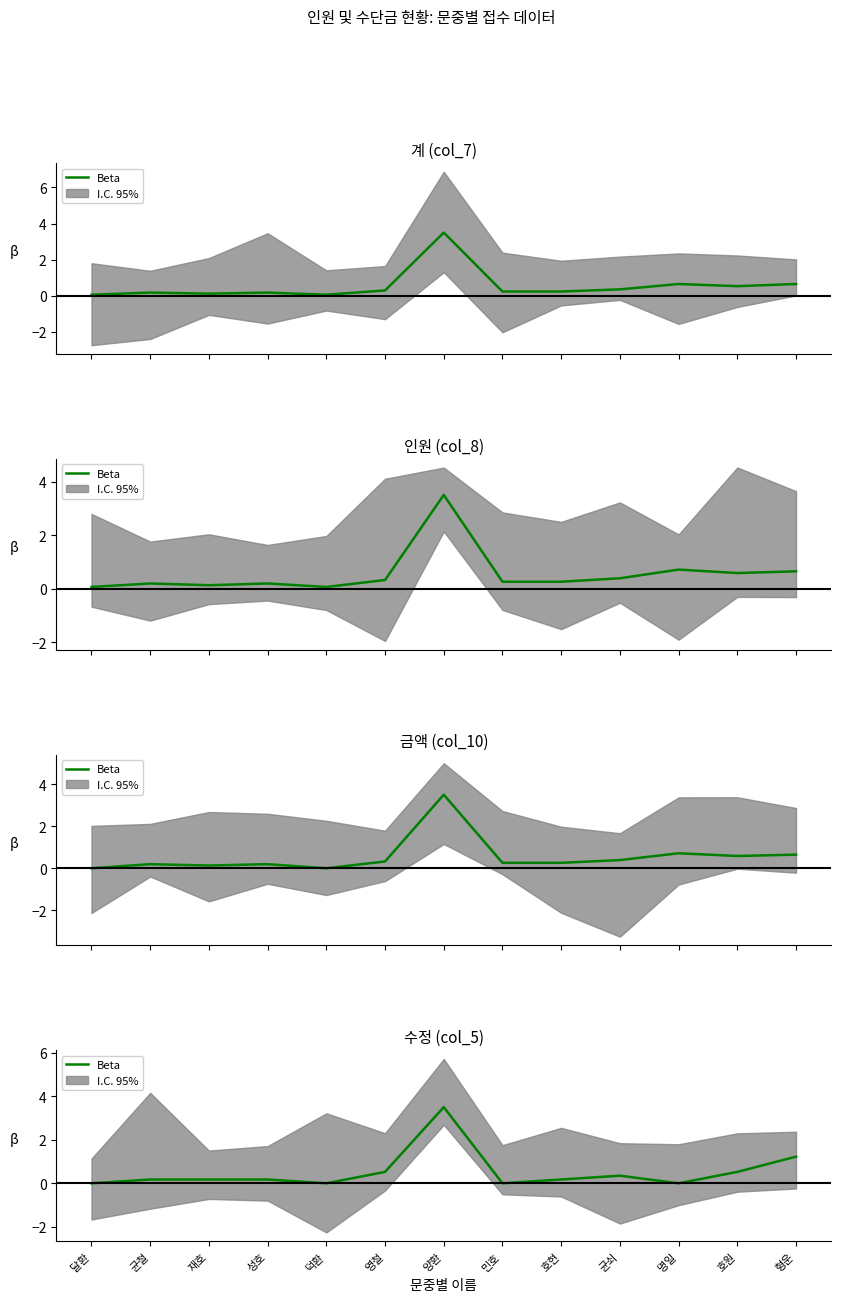

Reading right to left, list all the values displayed in this chart.

1.2	0.5	0.0	0.4	0.2	0.0	3.5	0.5	0.0	0.2	0.2	0.2	0.0